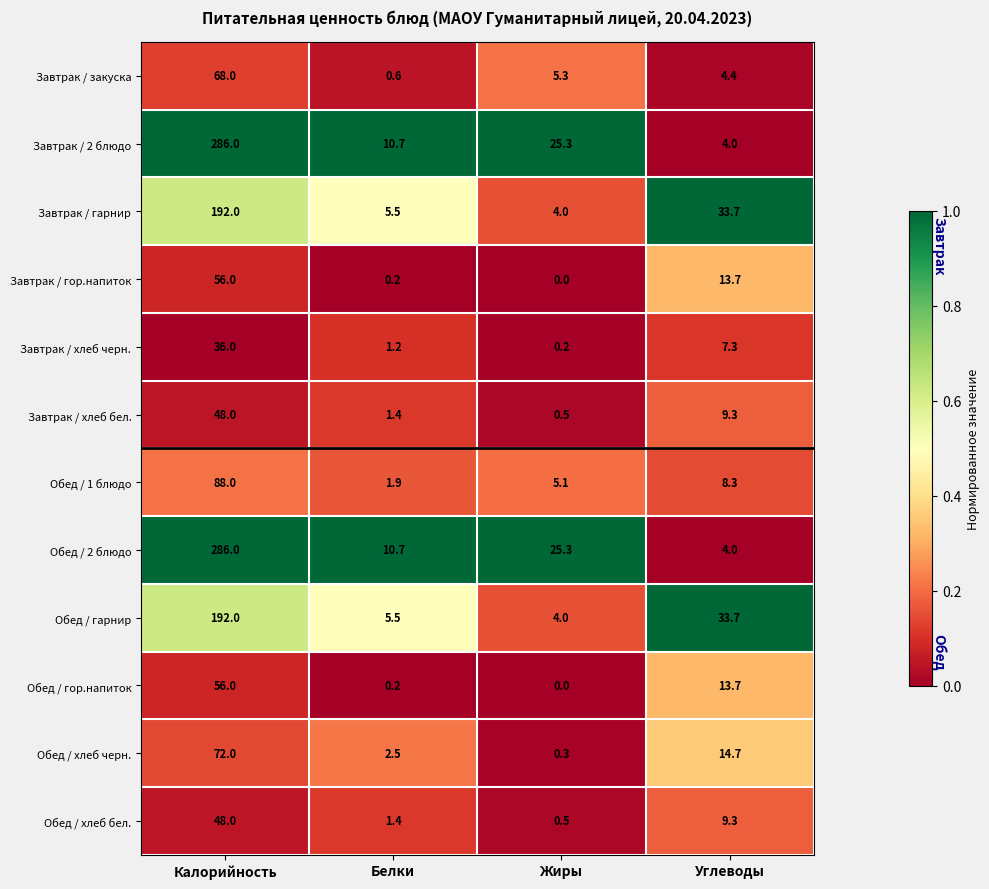

Is it true that Обед / гарнир equals 13.1 at Углеводы?

False